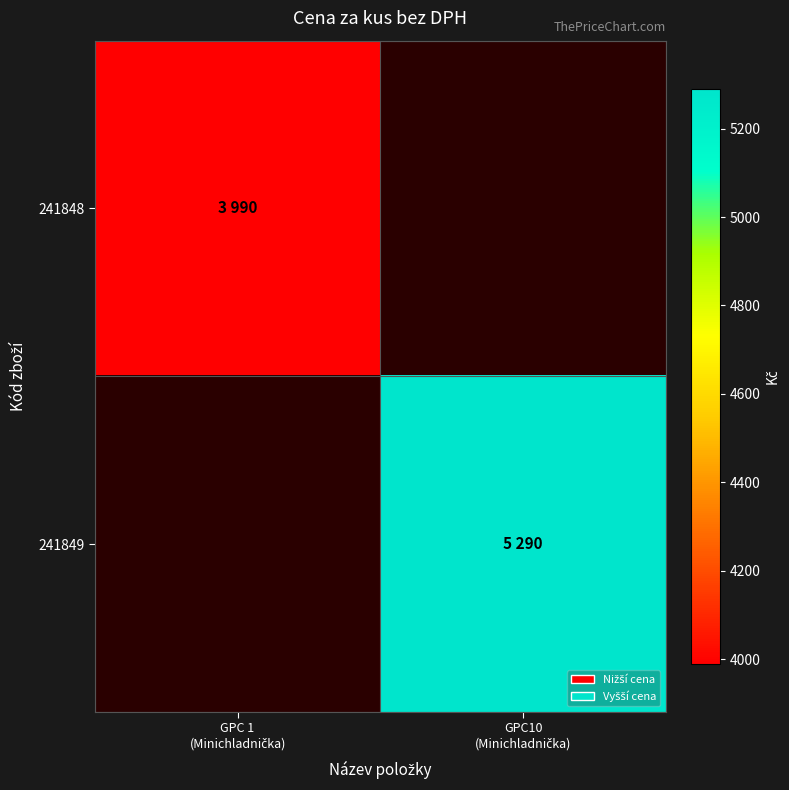

Rank the series by their maximum value, from lowest to highest.

241848, 241849